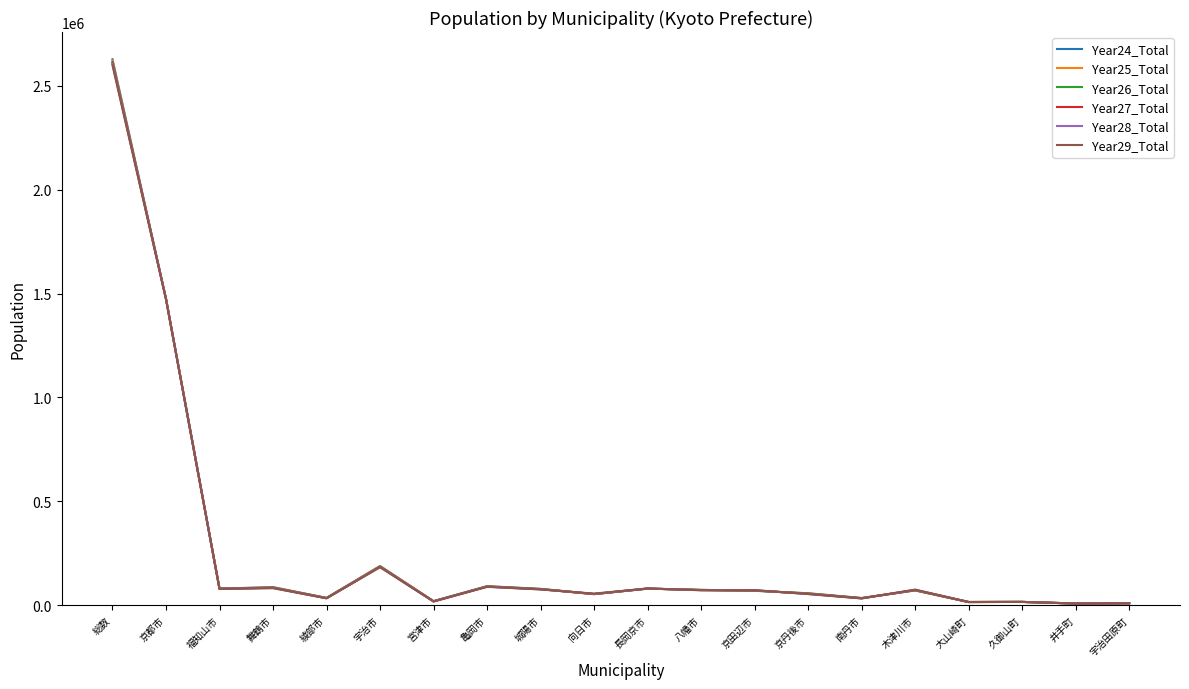

Which series changed the most between 総数 and 八幡市?

Year24_Total